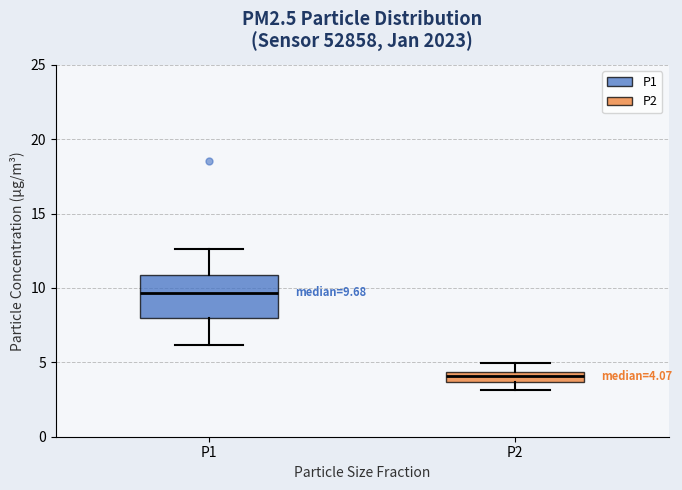

Which box's median line is the lowest?

P2